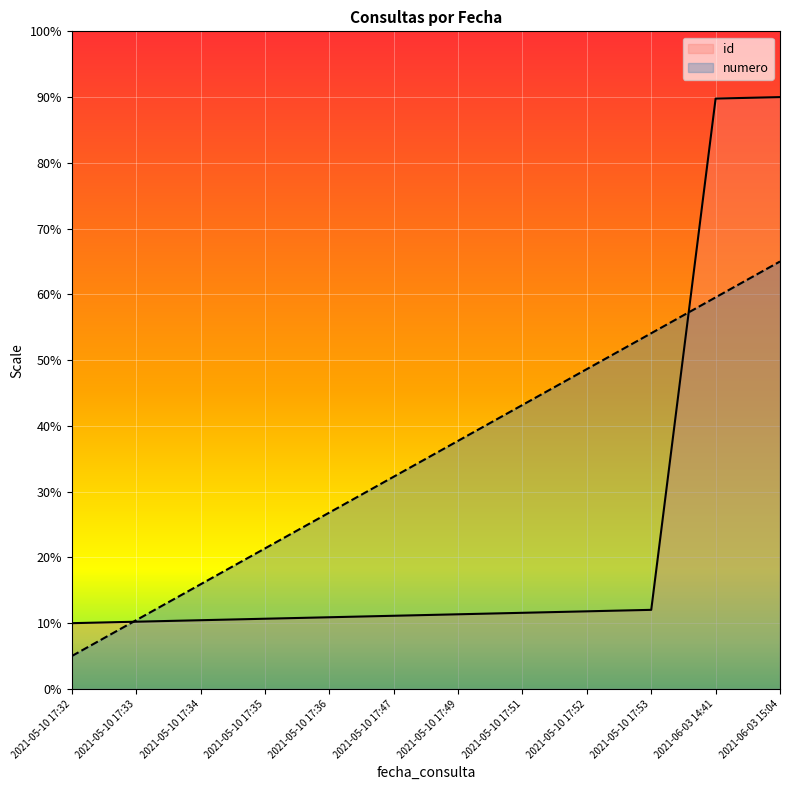

How many lines are shown in the chart?

2